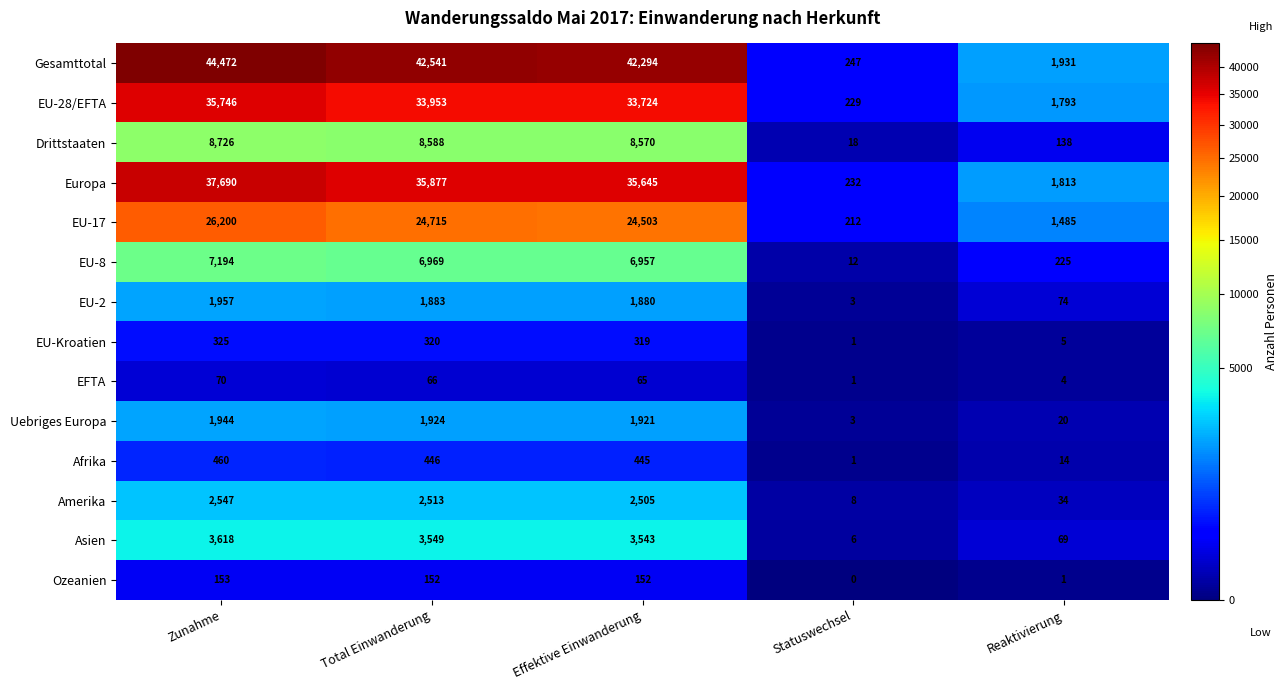

At which label is EU-28/EFTA closest to 17987?

Effektive Einwanderung